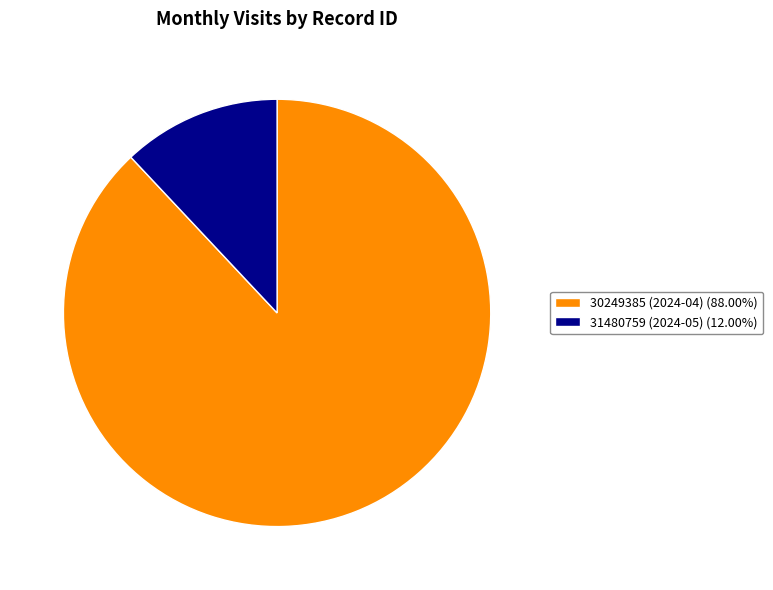

Is there any slice that represents more than half of the pie?

Yes